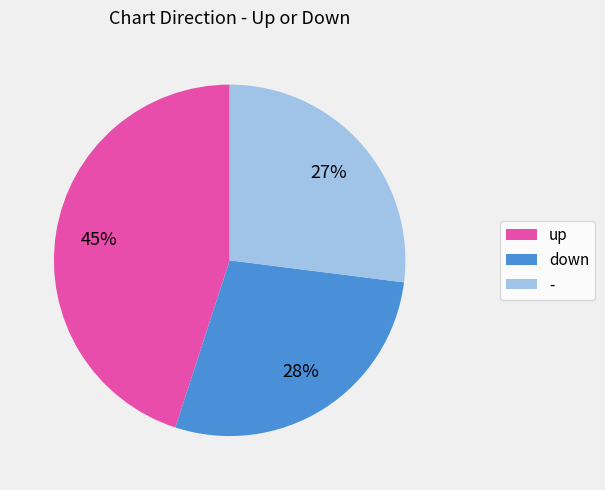

Rank the categories by value from highest to lowest.

up, down, -